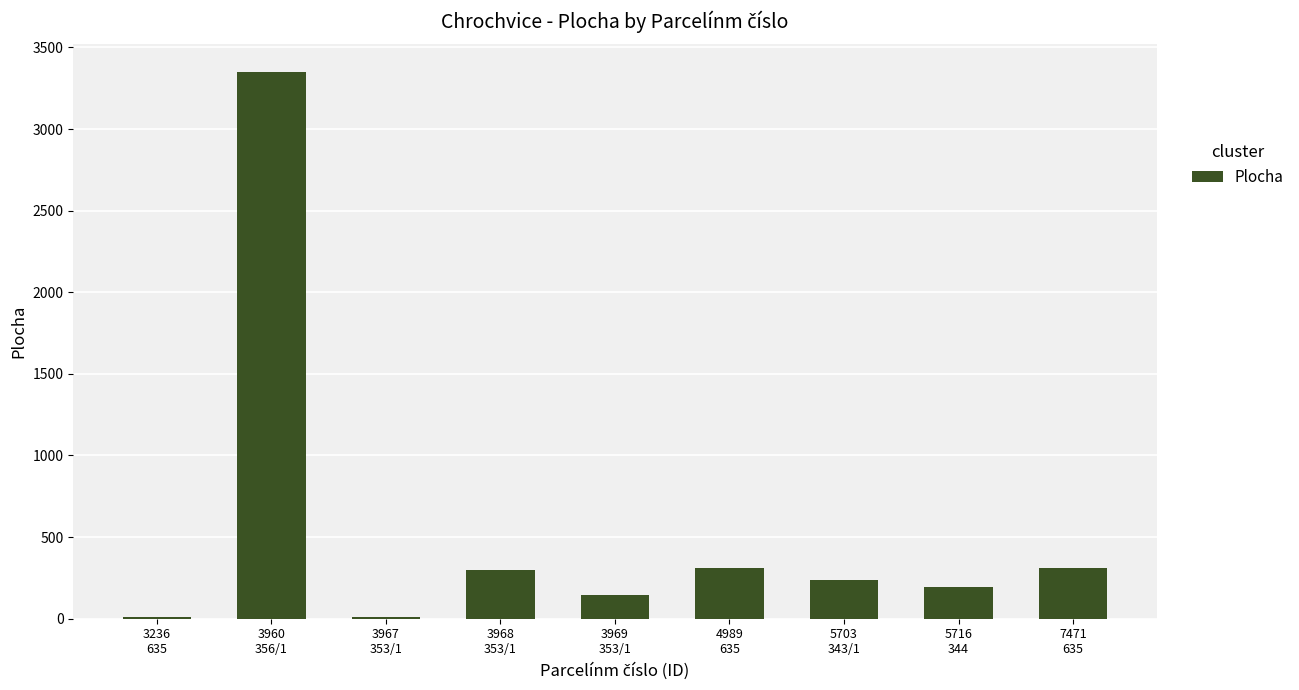

What is the sum of all values?

4871.9